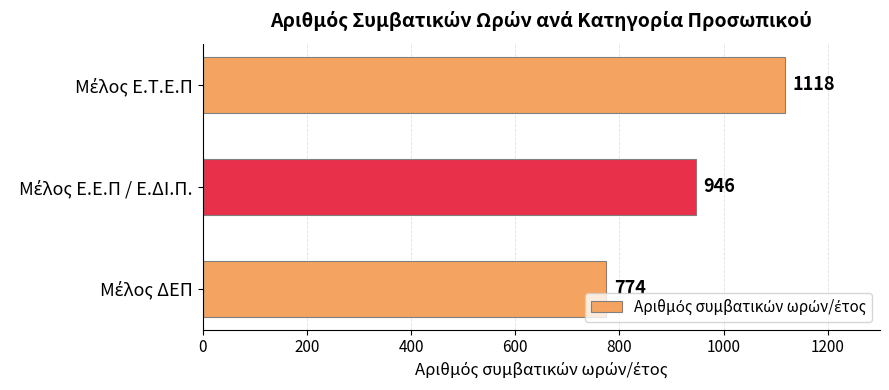

What is the greatest value displayed?

1118